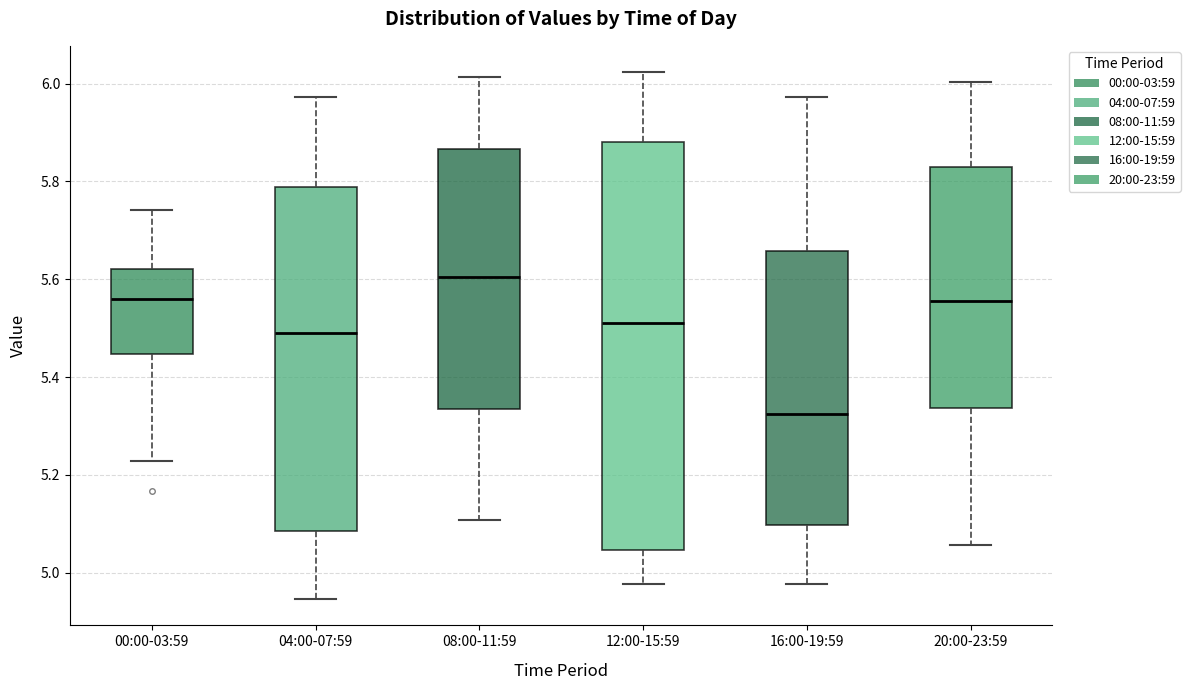

Comparing the boxes themselves (not the whiskers), which one is the tallest?

12:00-15:59